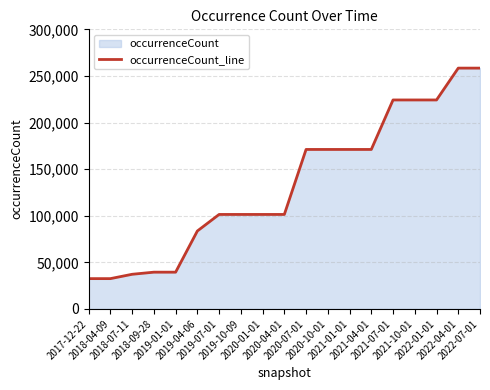

Between 2017-12-22 and 2021-10-01, which is larger?

2021-10-01